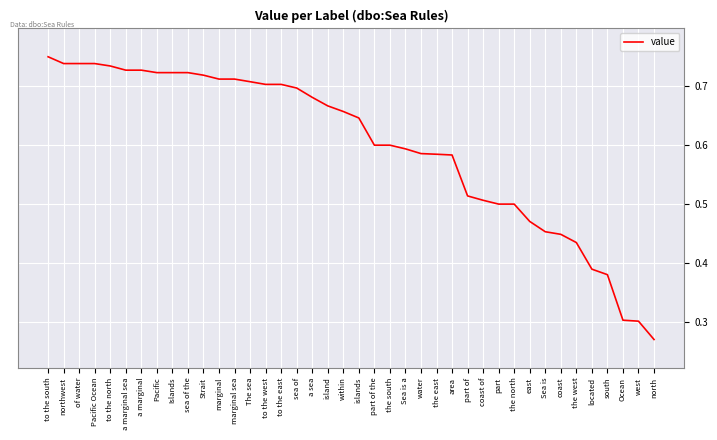

At which label is the value closest to 0?

north